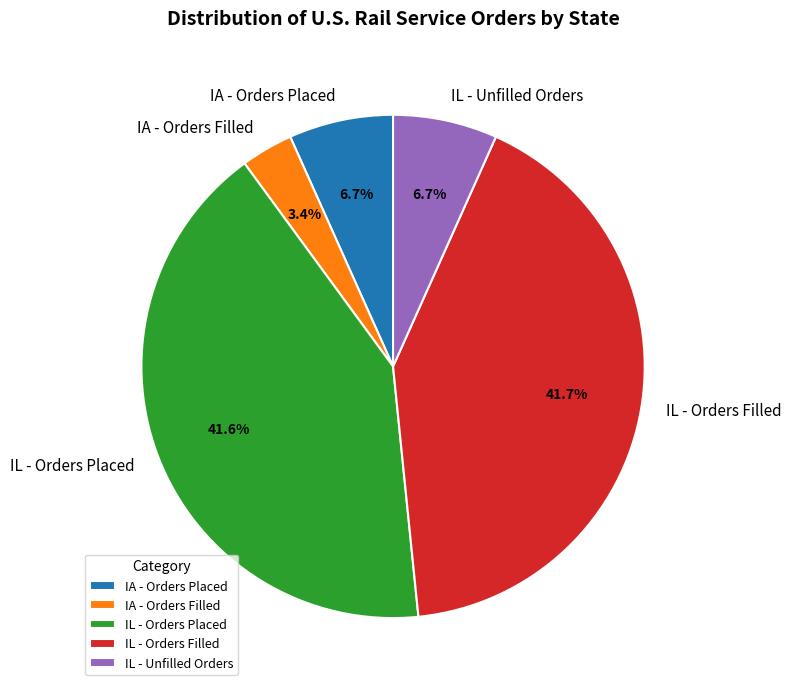

Between IL - Orders Placed and IA - Orders Placed, which is larger?

IL - Orders Placed